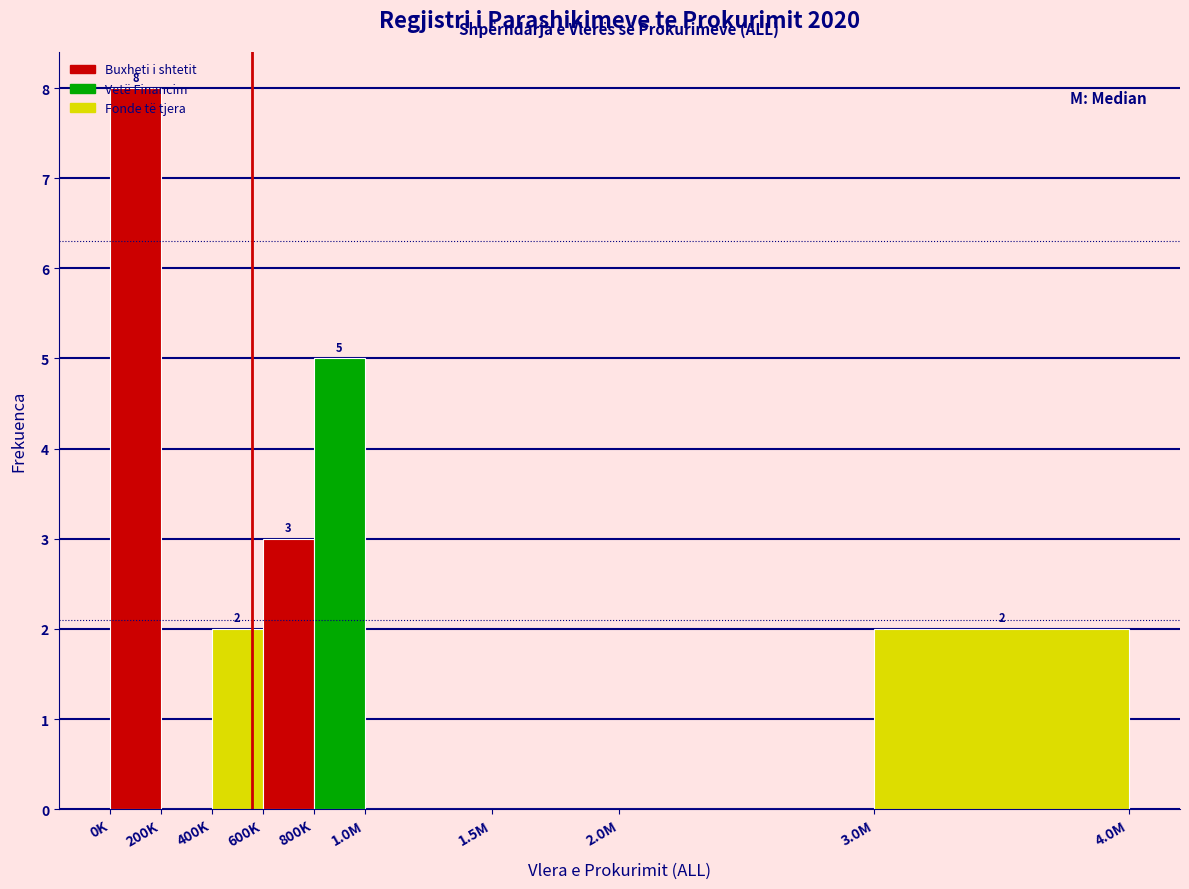

What is the sum of all values?

20